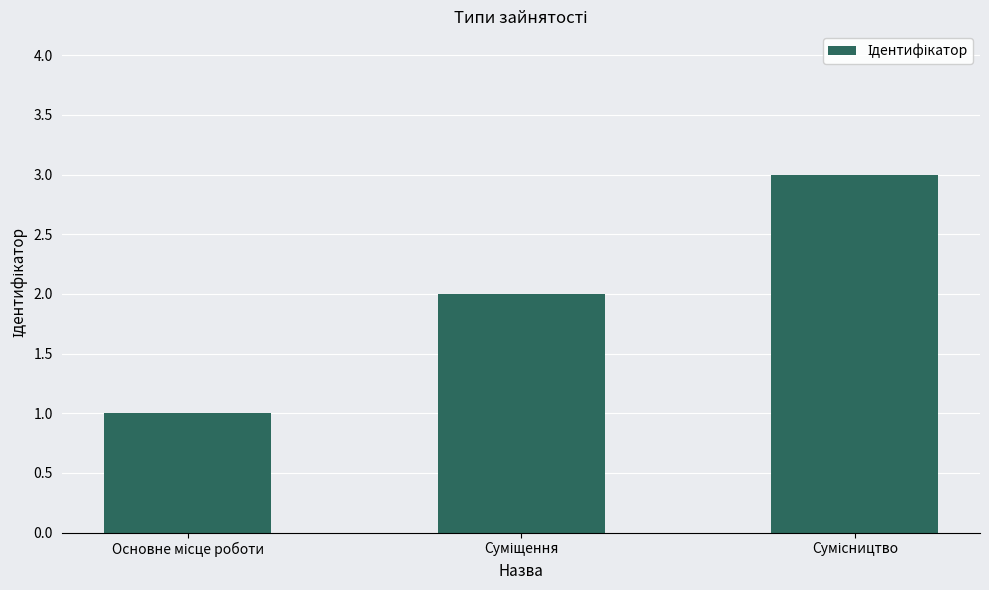

What is the sum of all values?

6